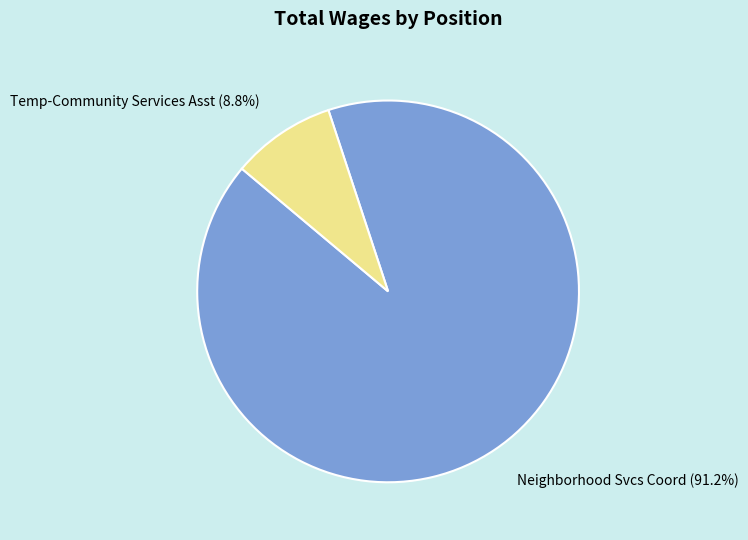

Which category accounts for the majority?

Neighborhood Svcs Coord